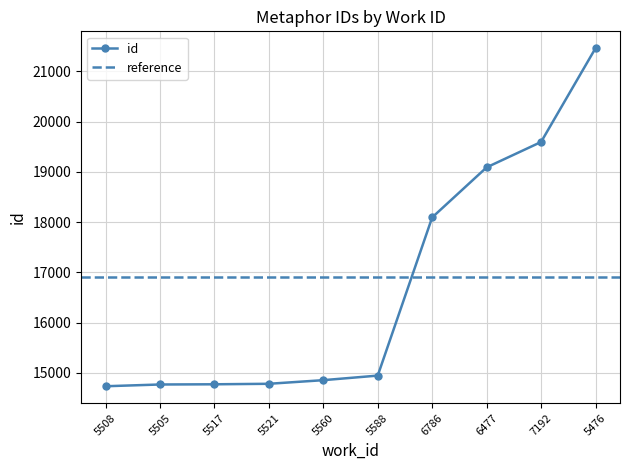

Rank the categories by value from lowest to highest.

5508, 5505, 5517, 5521, 5560, 5588, 6786, 6477, 7192, 5476